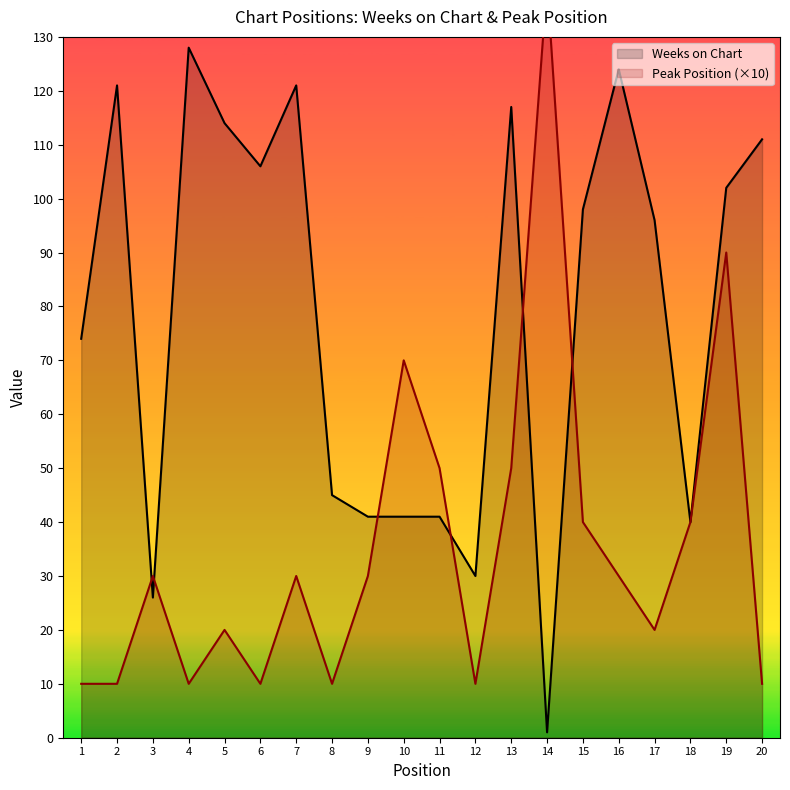

At which category does the chart reach its peak across all series?

14